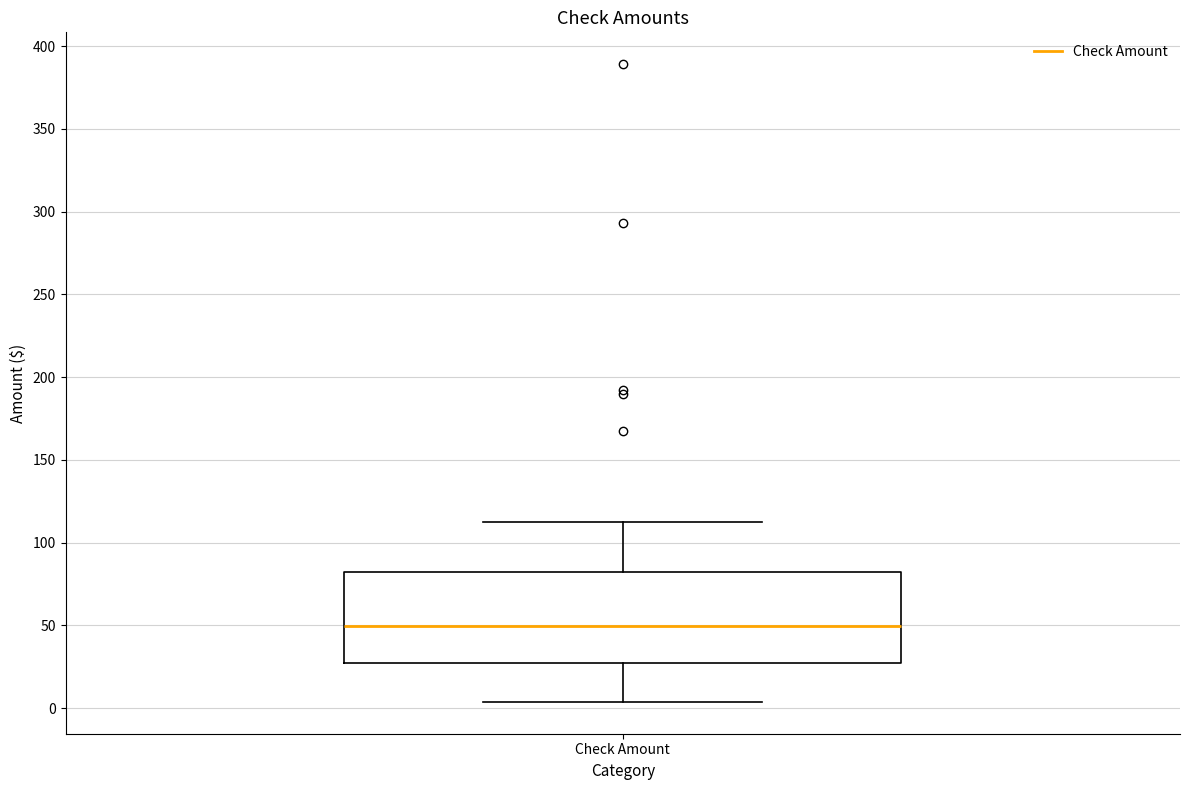

Where does the lower whisker of the box for Check Amount end on the y-axis? The values are not printed on the chart, so give them approximately, as read against the axis.

5